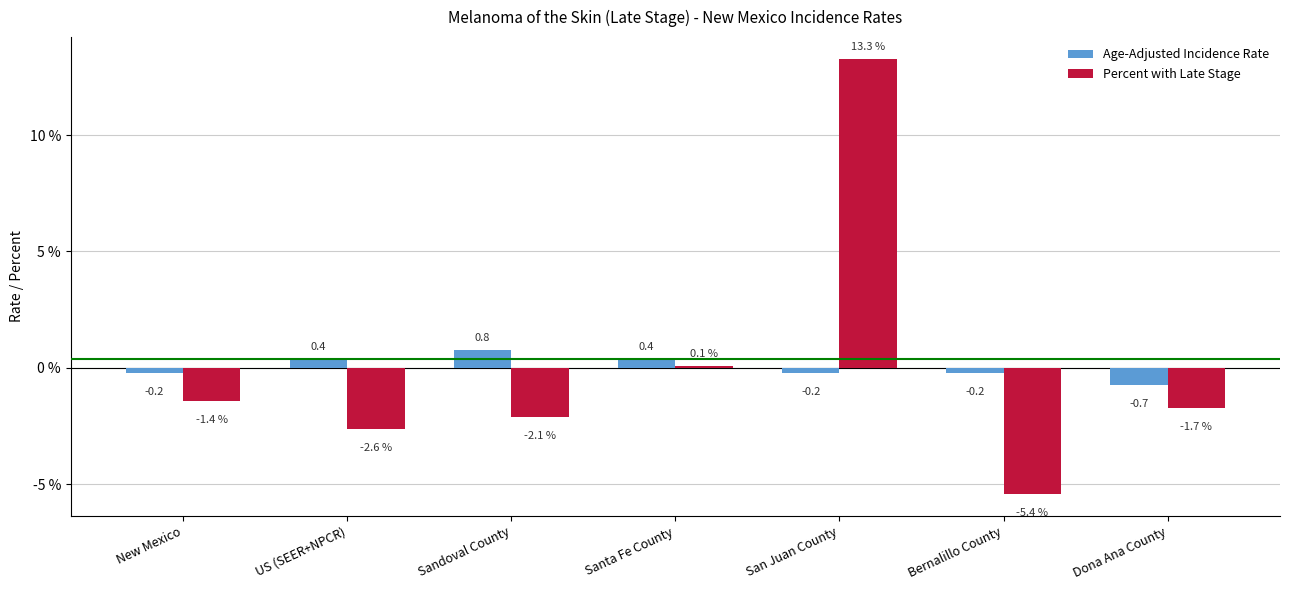

What position from the right is Santa Fe County?

4